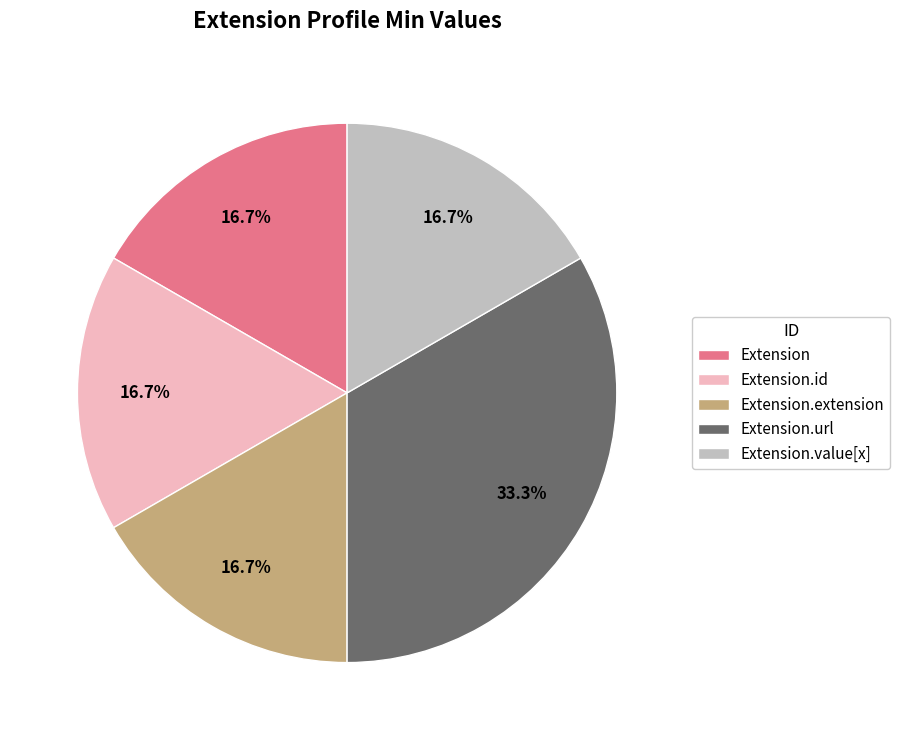

Is there any slice that represents more than half of the pie?

No